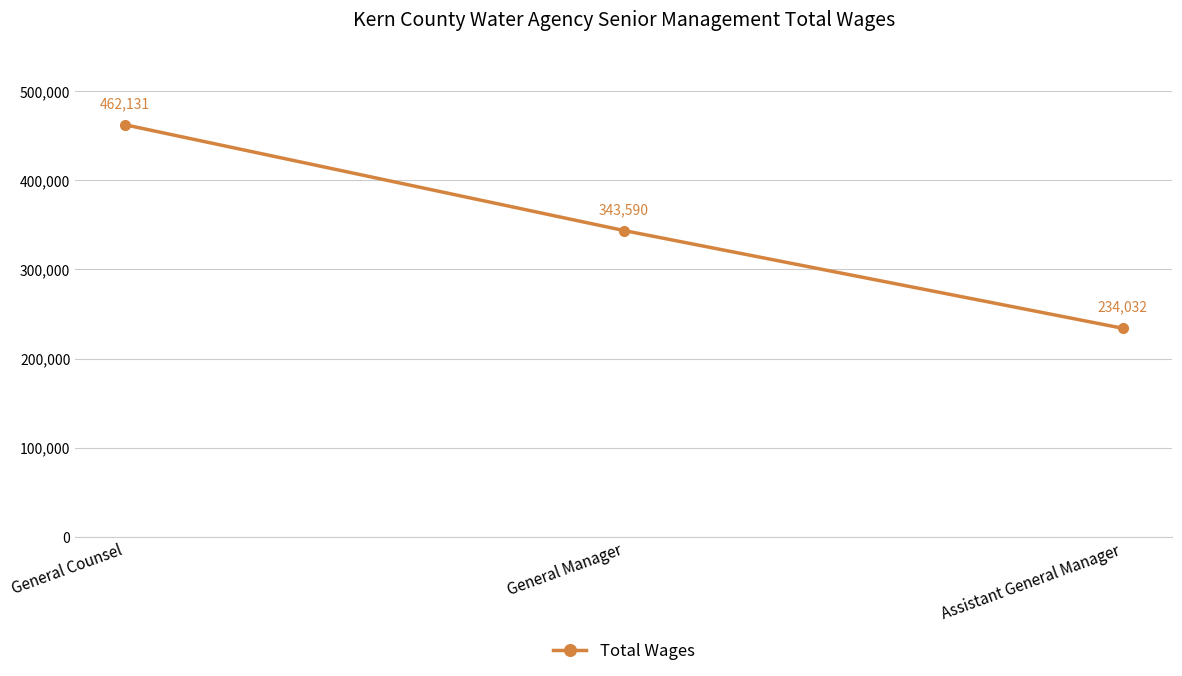

Reading right to left, what are all the values shown in this chart?

Assistant General Manager=234032	General Manager=343590	General Counsel=462131